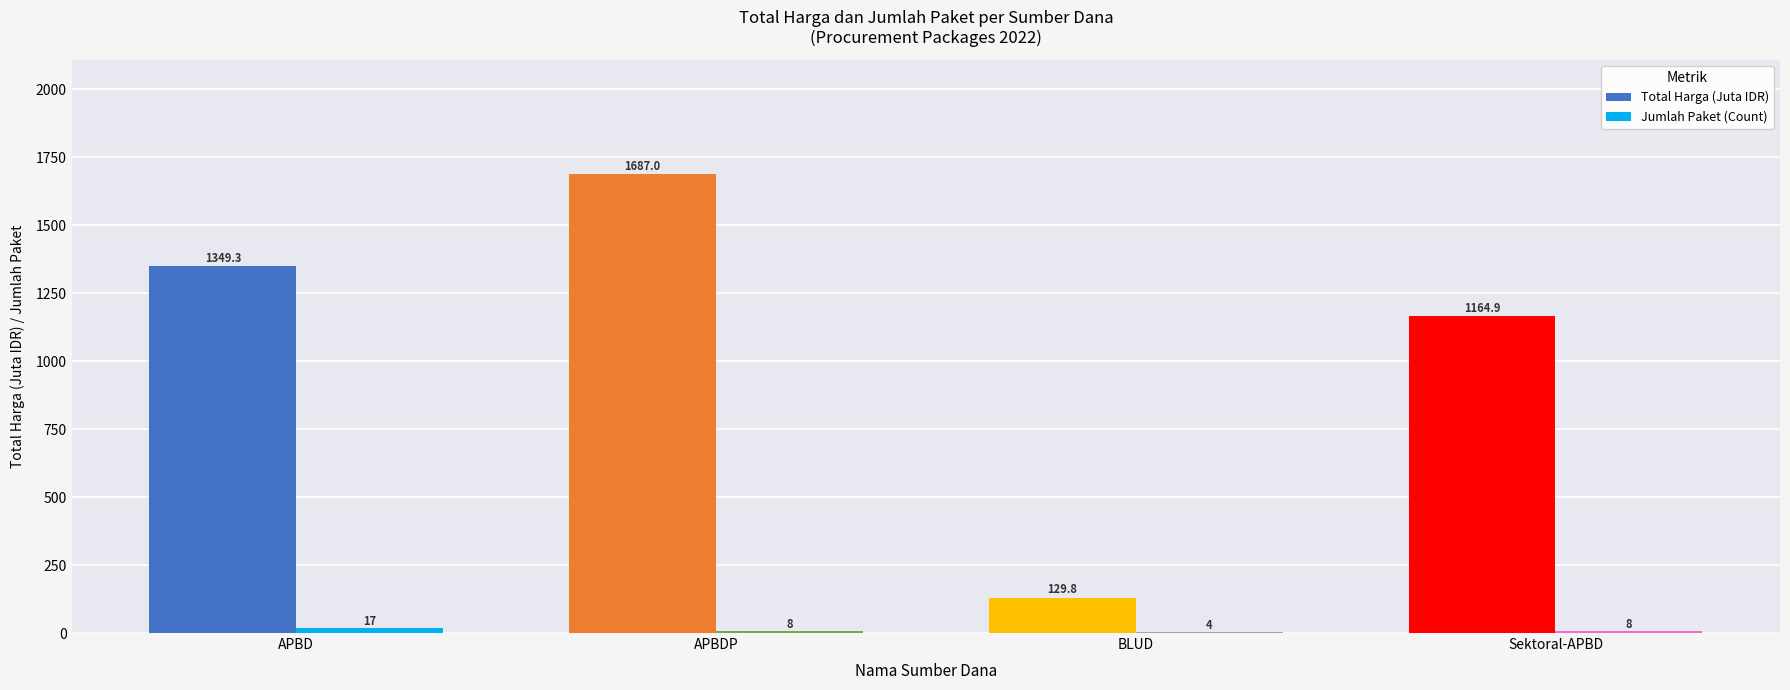

The value of Total Harga (Juta IDR) at Sektoral-APBD is 1745.8. True or false?

False